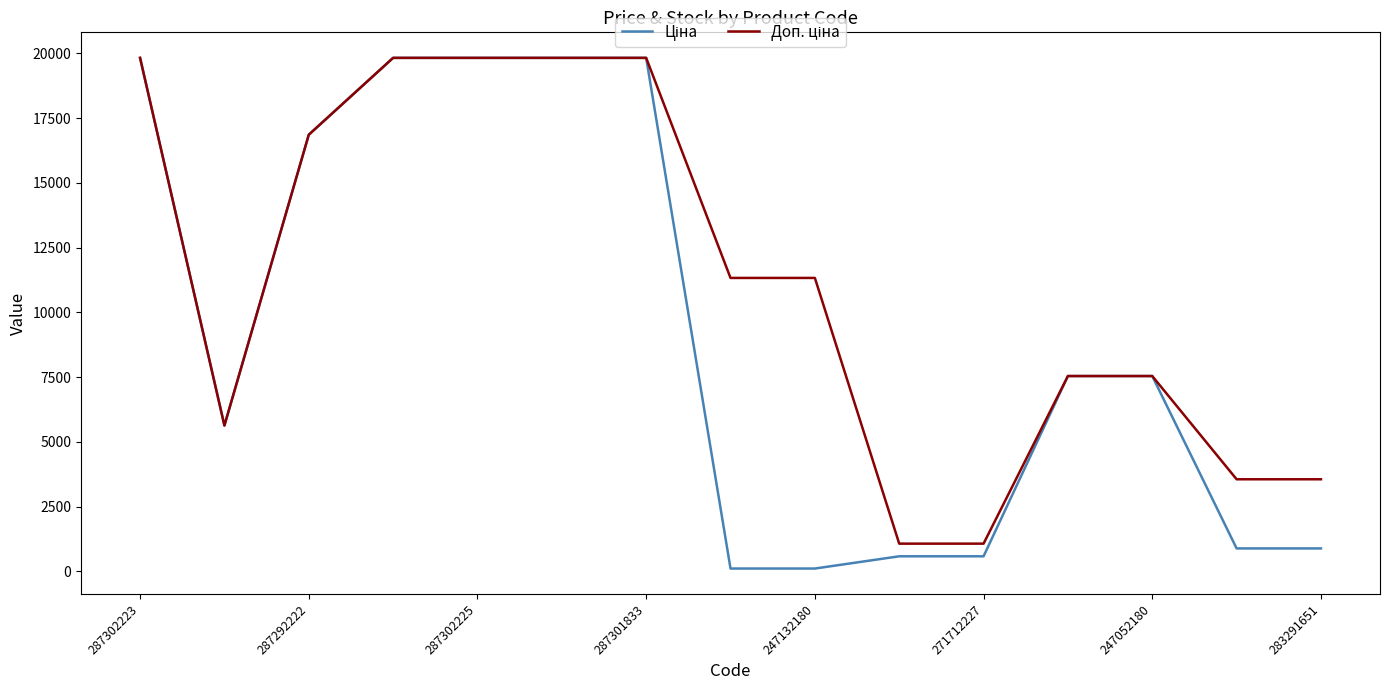

Is this an area chart (filled region under the line)?

No